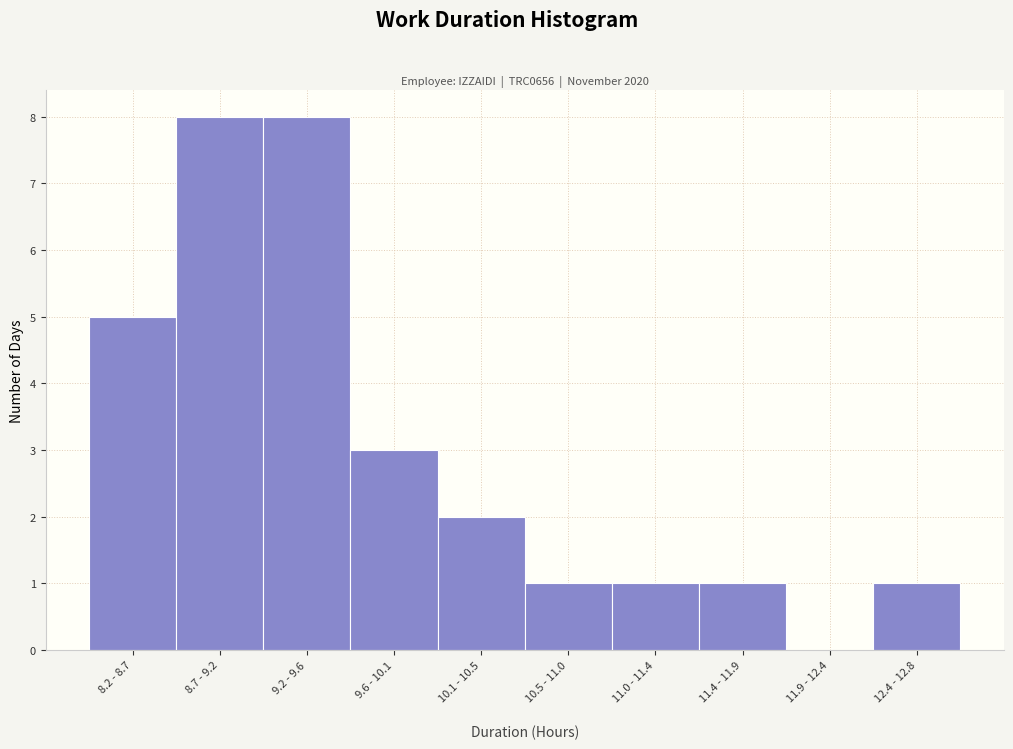

Reading right to left, list all the values displayed in this chart.

12.4 - 12.8=1	11.9 - 12.4=0	11.4 - 11.9=1	11.0 - 11.4=1	10.5 - 11.0=1	10.1 - 10.5=2	9.6 - 10.1=3	9.2 - 9.6=8	8.7 - 9.2=8	8.2 - 8.7=5